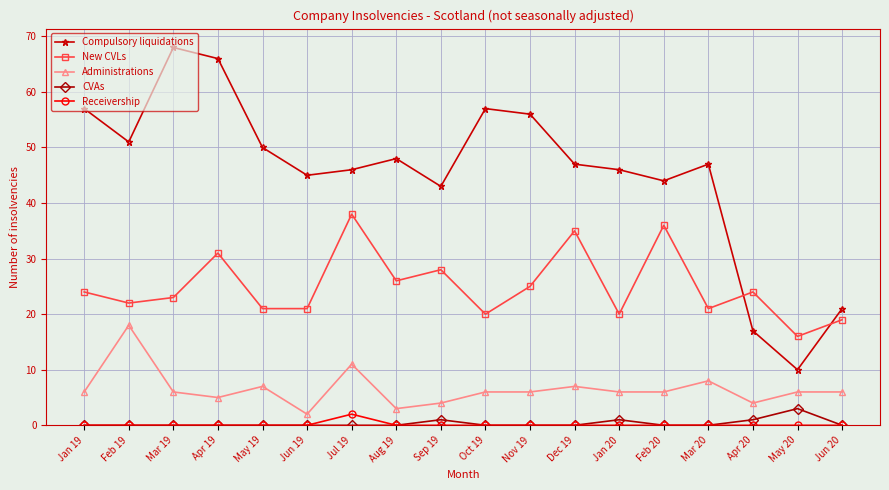

Which series changed the most between Aug 19 and Jun 20?

Compulsory liquidations